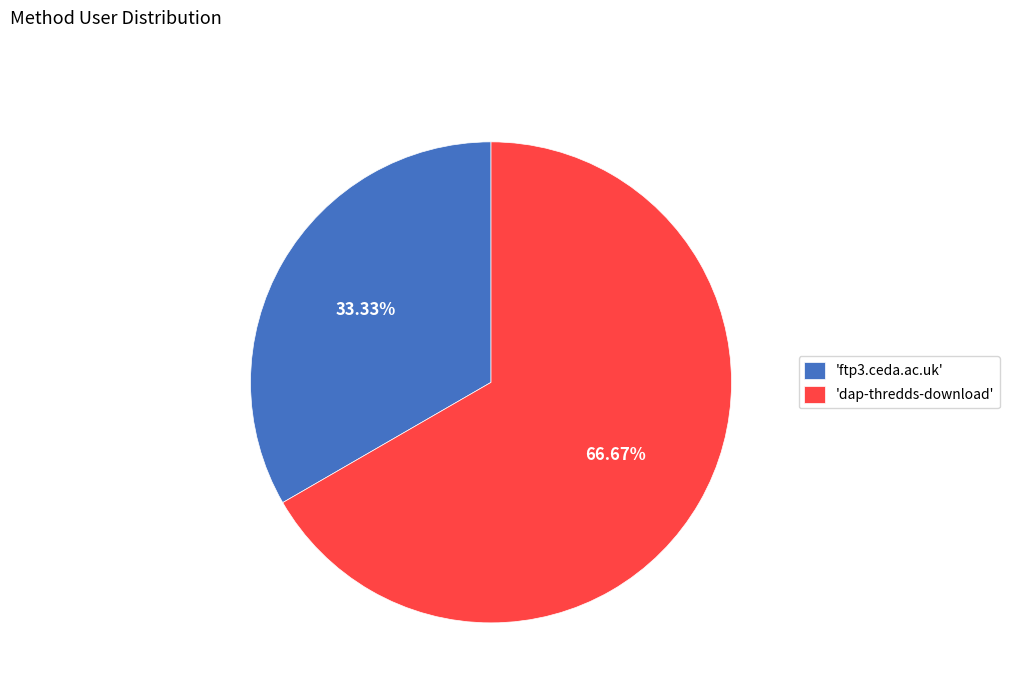

Combined, do 'ftp3.ceda.ac.uk' and 'dap-thredds-download' account for over 50%?

Yes